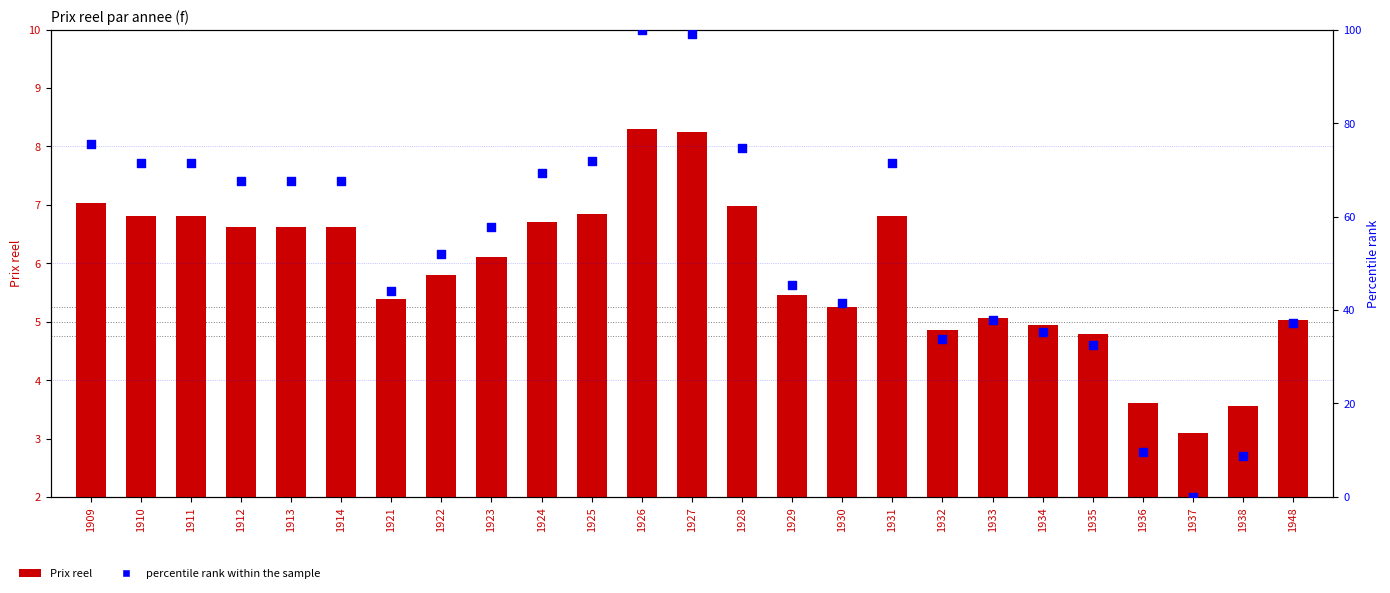

What is the total value across all series at 1909?

82.6